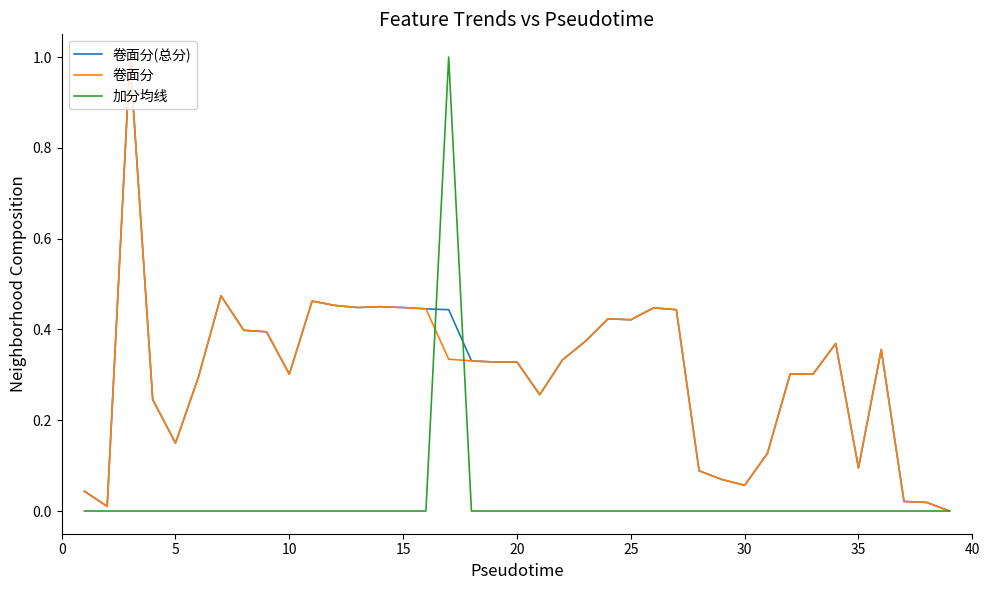

What is the greatest value displayed?

1.0